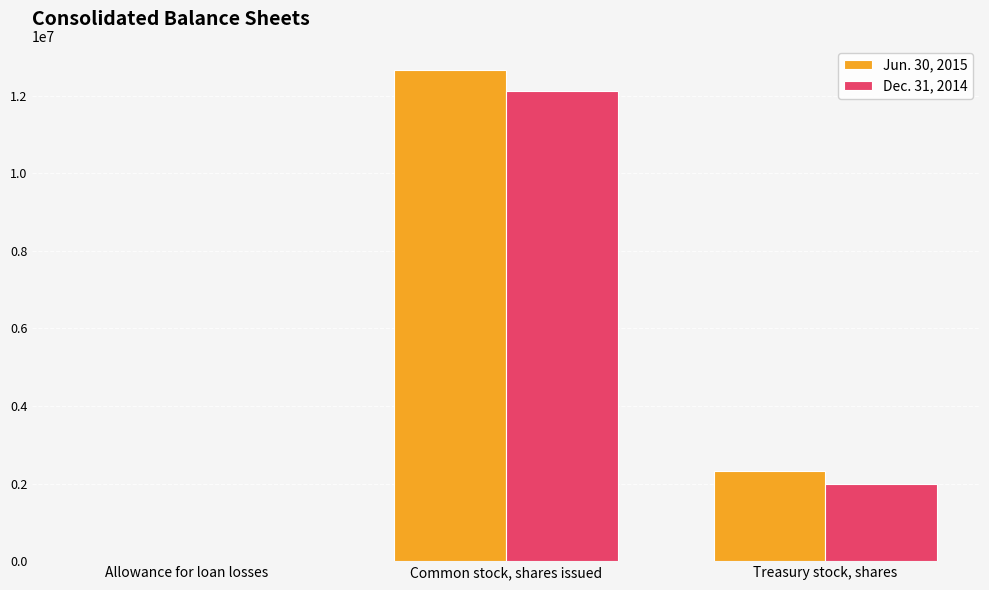

At which category is the sum across all series the highest?

Common stock, shares issued